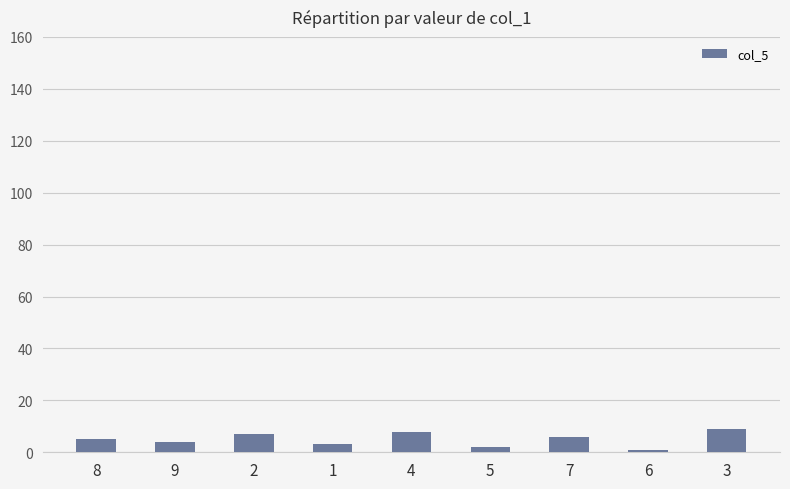

How many values are below 5?

4